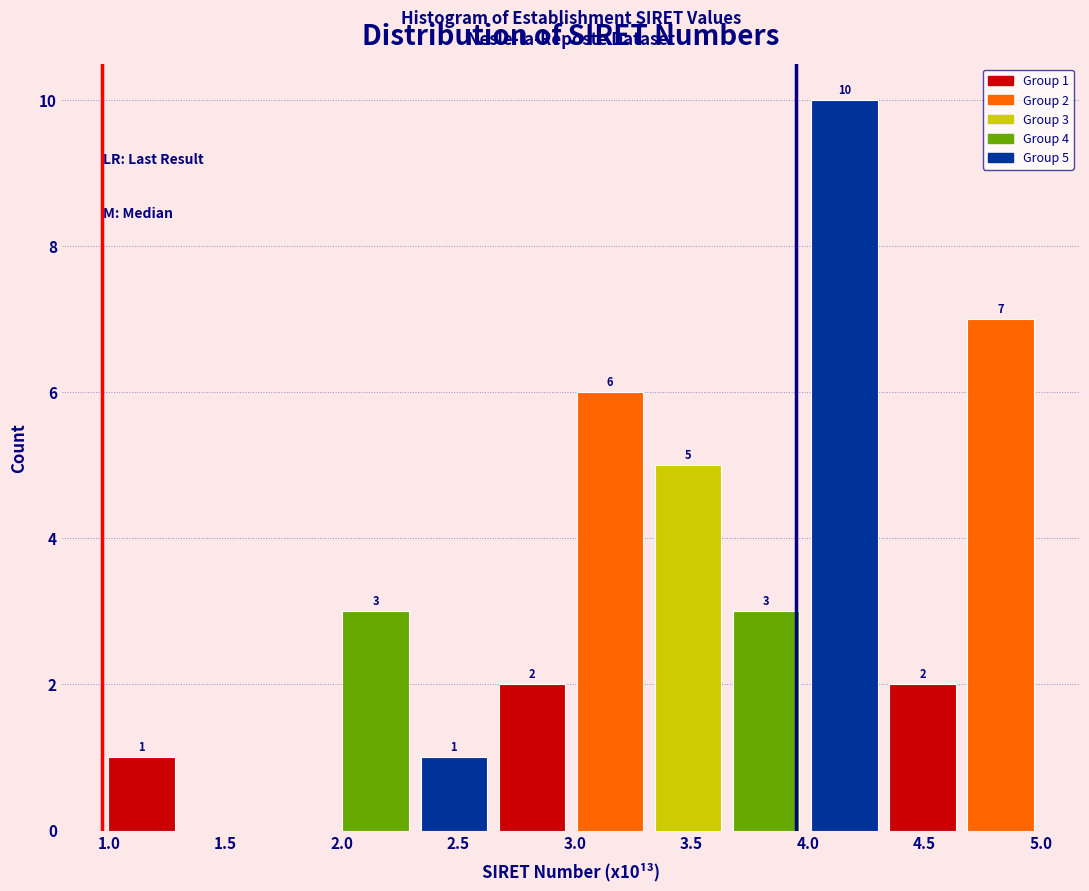

Which range on the x-axis has the tallest bar?

4.00 to 4.30